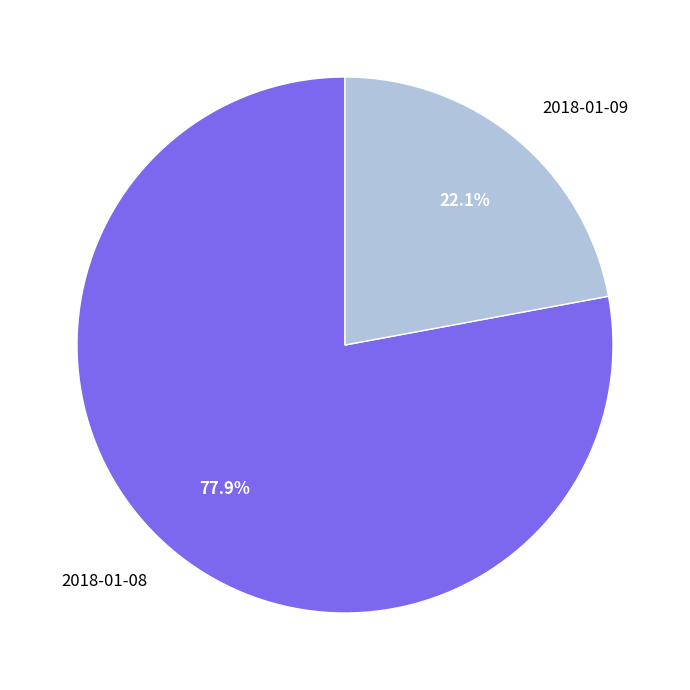

The 2018-01-08 slice represents 78% of the pie. True or false?

True